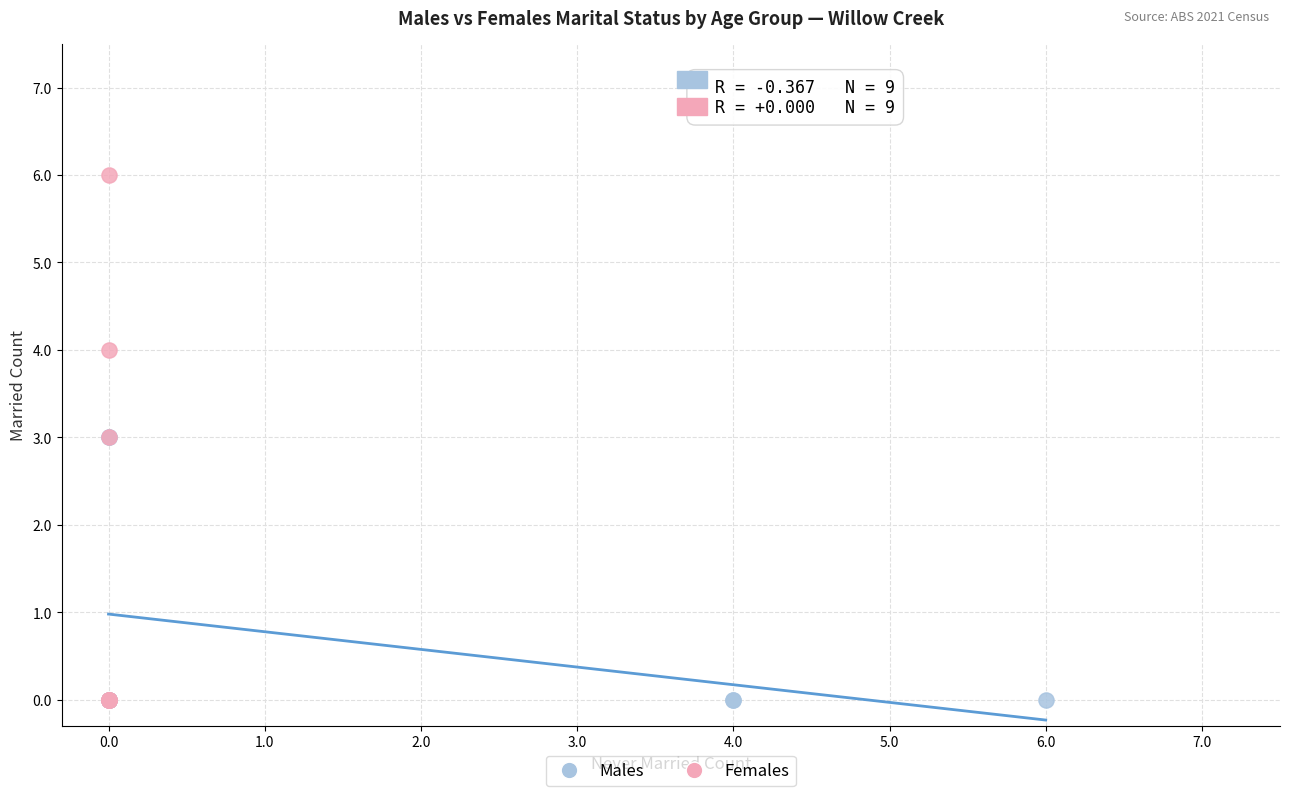

Which series has the widest spread of Y values?

Females